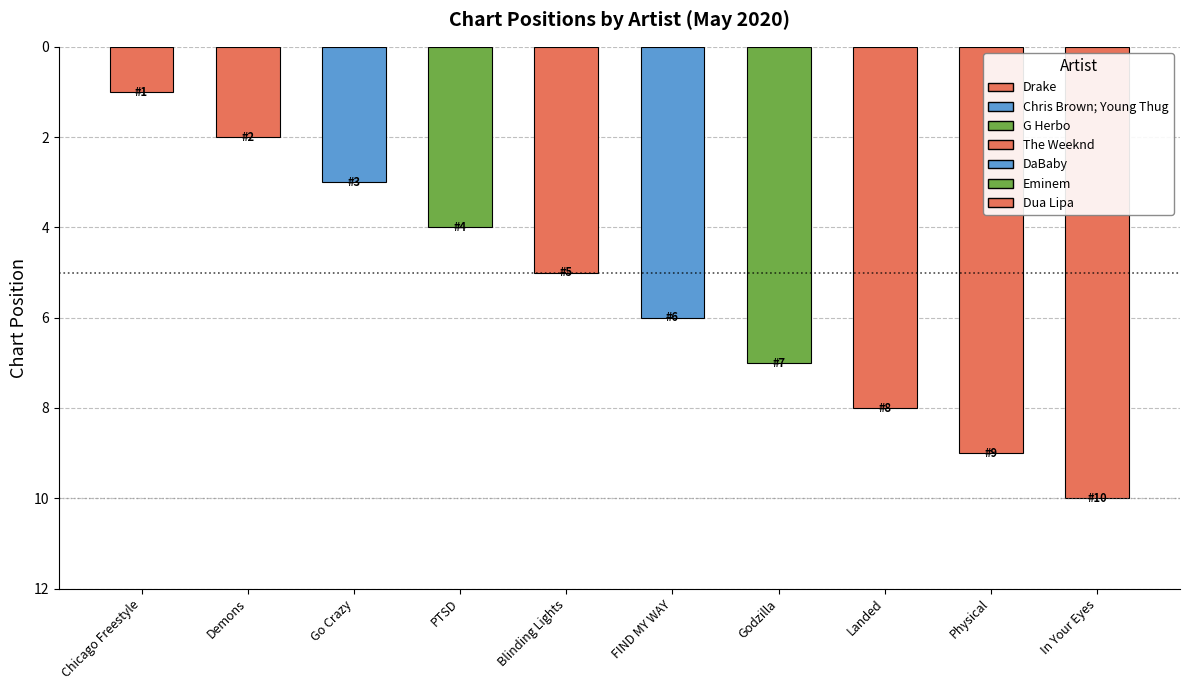

What is the change in value from Demons to PTSD?

+2